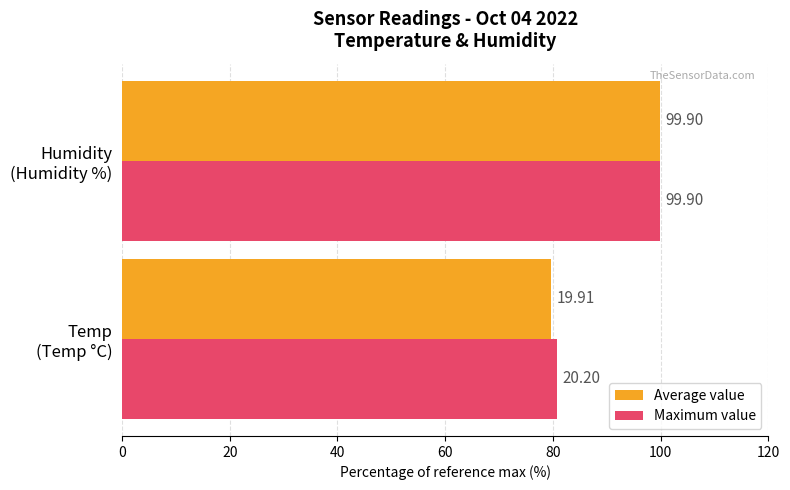

Count the number of categories in the chart.

2